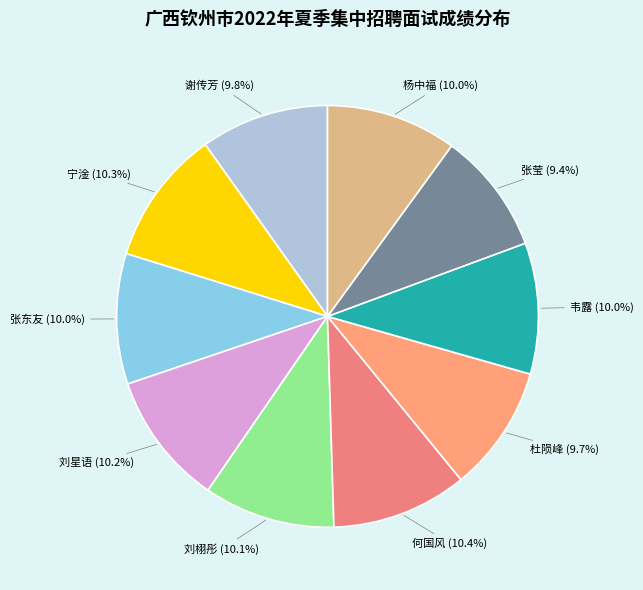

How many slices are in this pie chart?

10